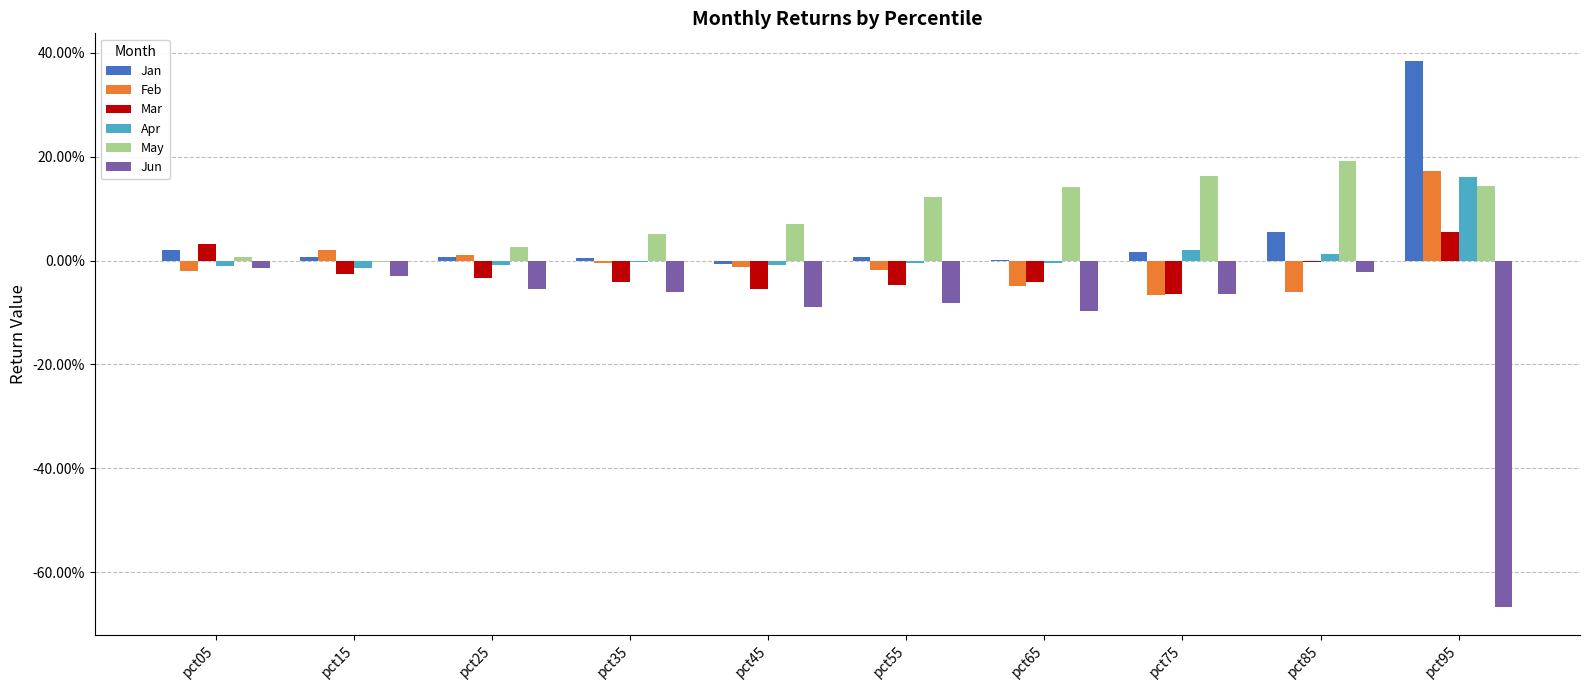

What are all the series names shown in the legend?

Jan, Feb, Mar, Apr, May, Jun